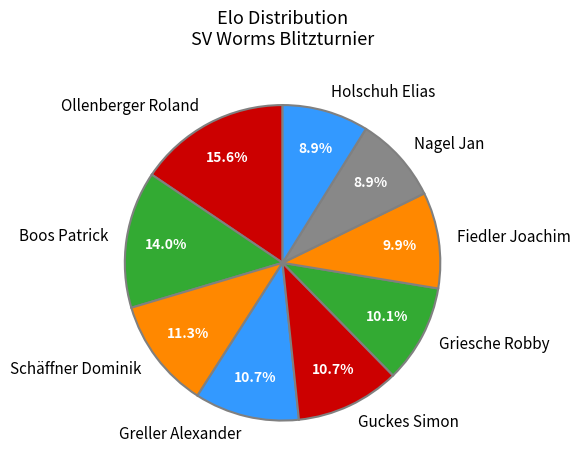

To the nearest percent, what percentage of the pie is Schäffner Dominik?

11%